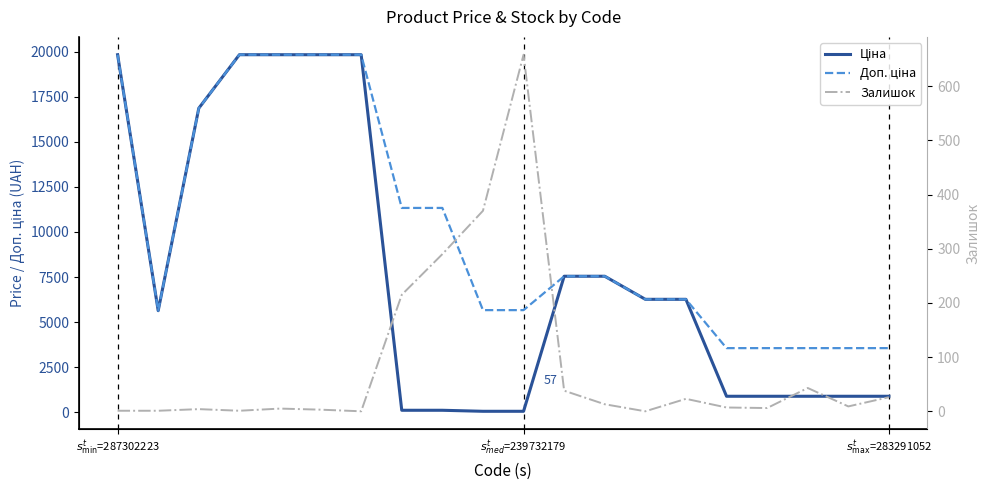

What is the minimum value for Доп. ціна?

3559.7